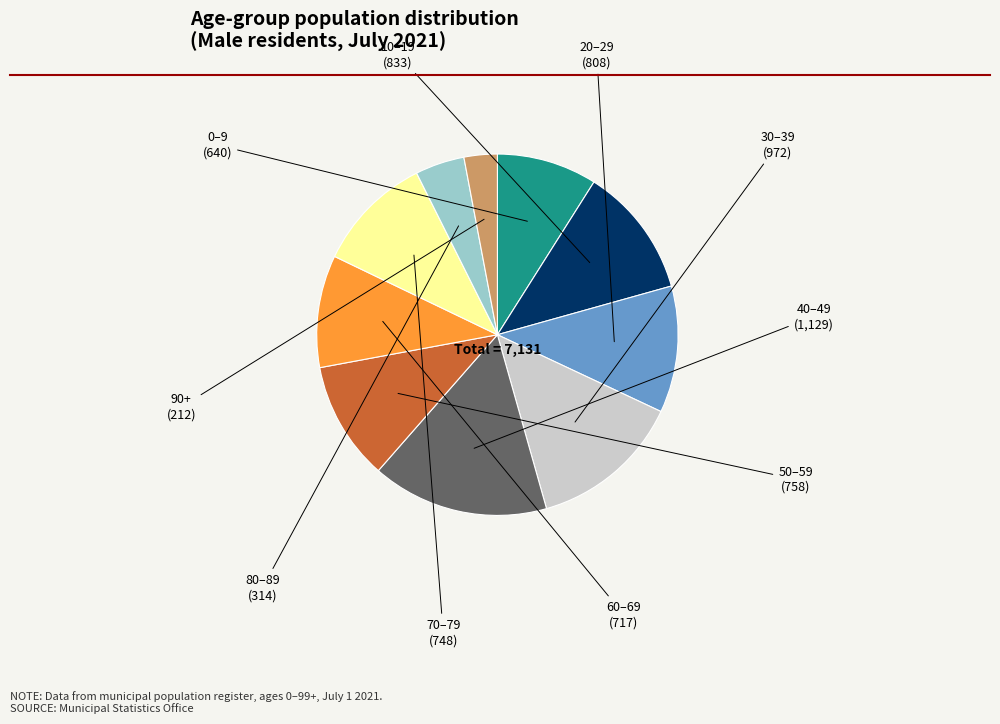

Is there a majority slice in this chart?

No